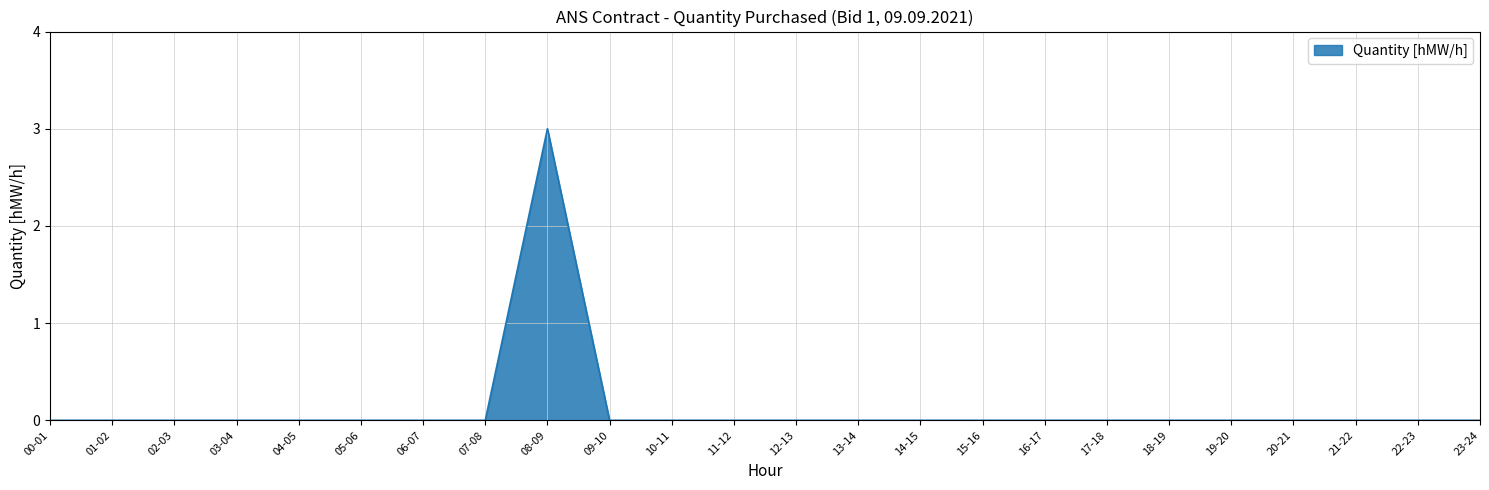

What position from the left is 05-06?

6